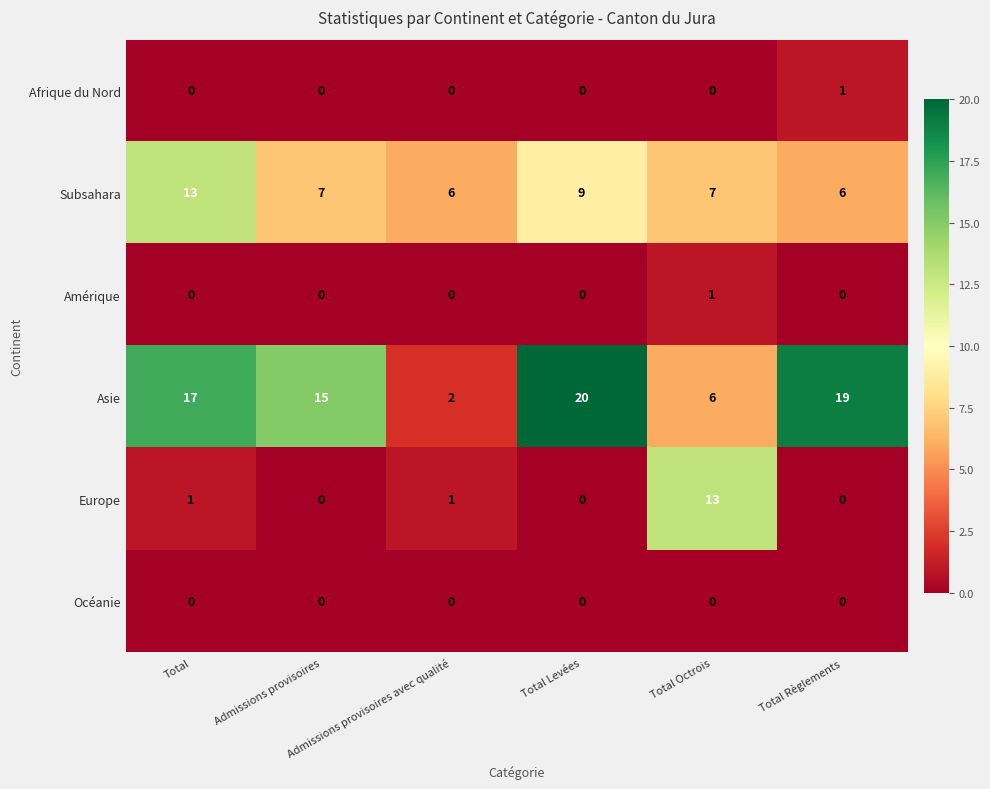

Count the Afrique du Nord values in the range 0 to 1.

6